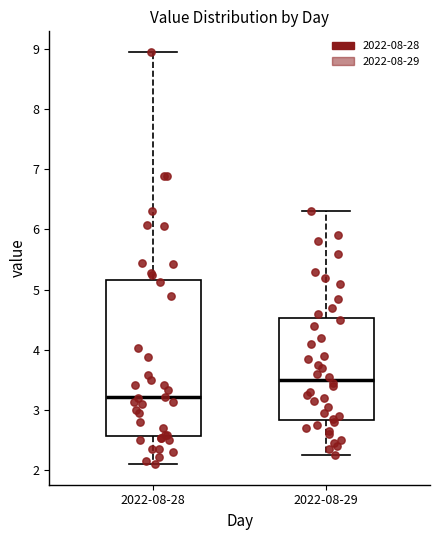

Comparing the boxes themselves (not the whiskers), which one is the tallest?

2022-08-28